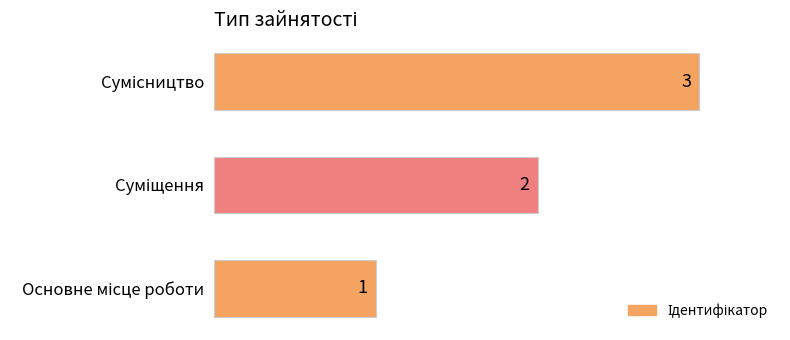

What is the maximum value shown in the chart?

3